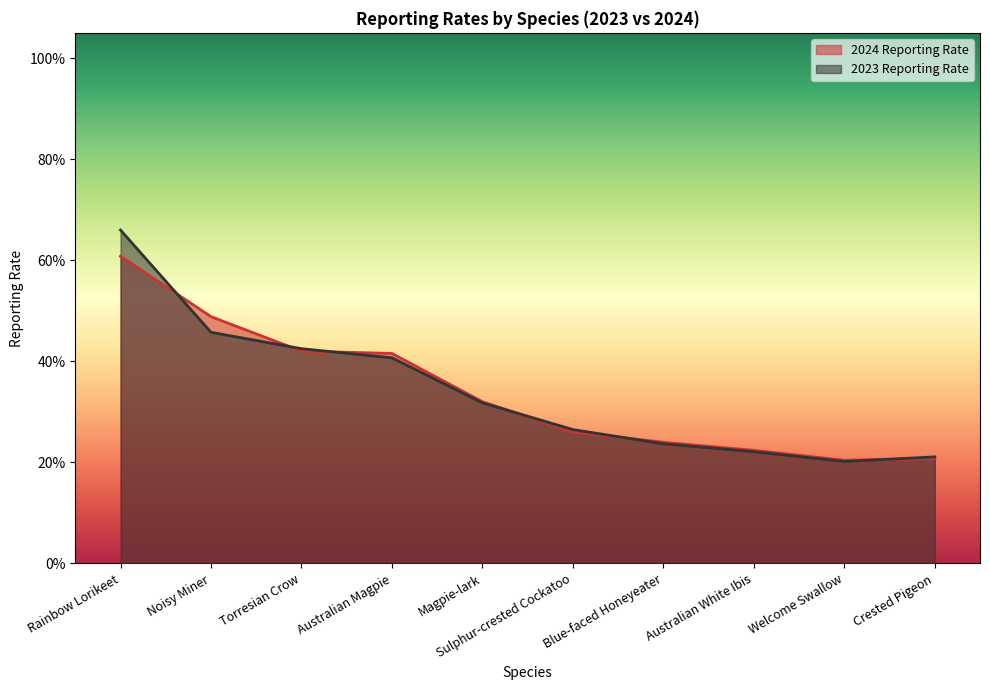

At which label is 2024 Reporting Rate closest to 0?

Welcome Swallow